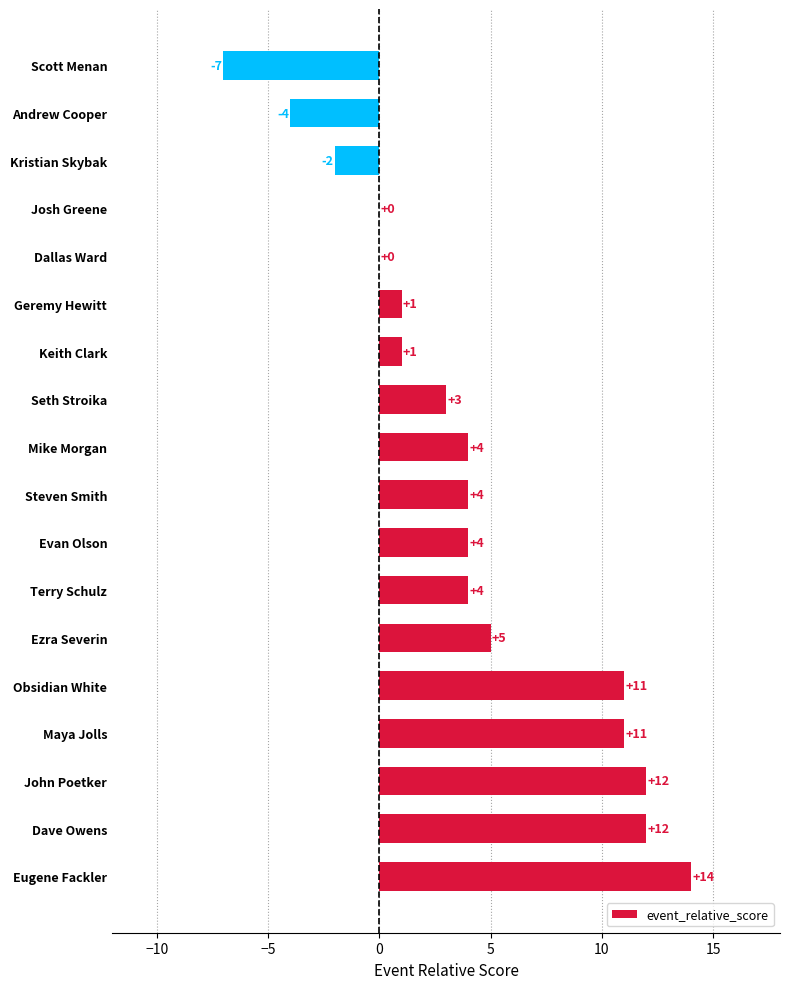

True or false: the data shows 11 at Maya Jolls.

True